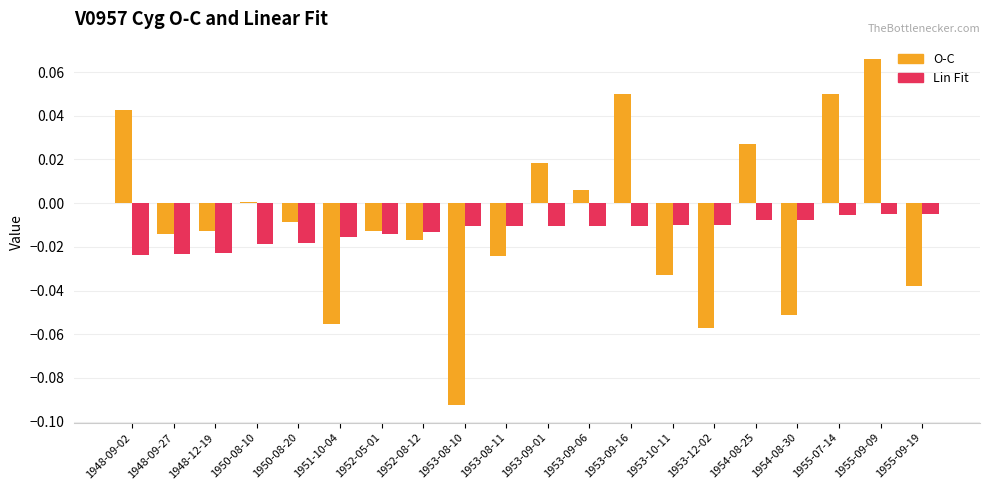

The value of O-C at 1954-08-25 is 0.0. True or false?

True